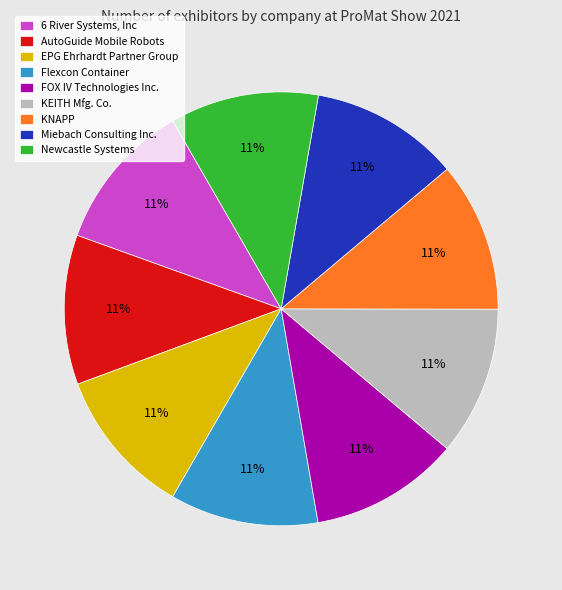

What percentage is the KNAPP slice, to the nearest percent?

11%